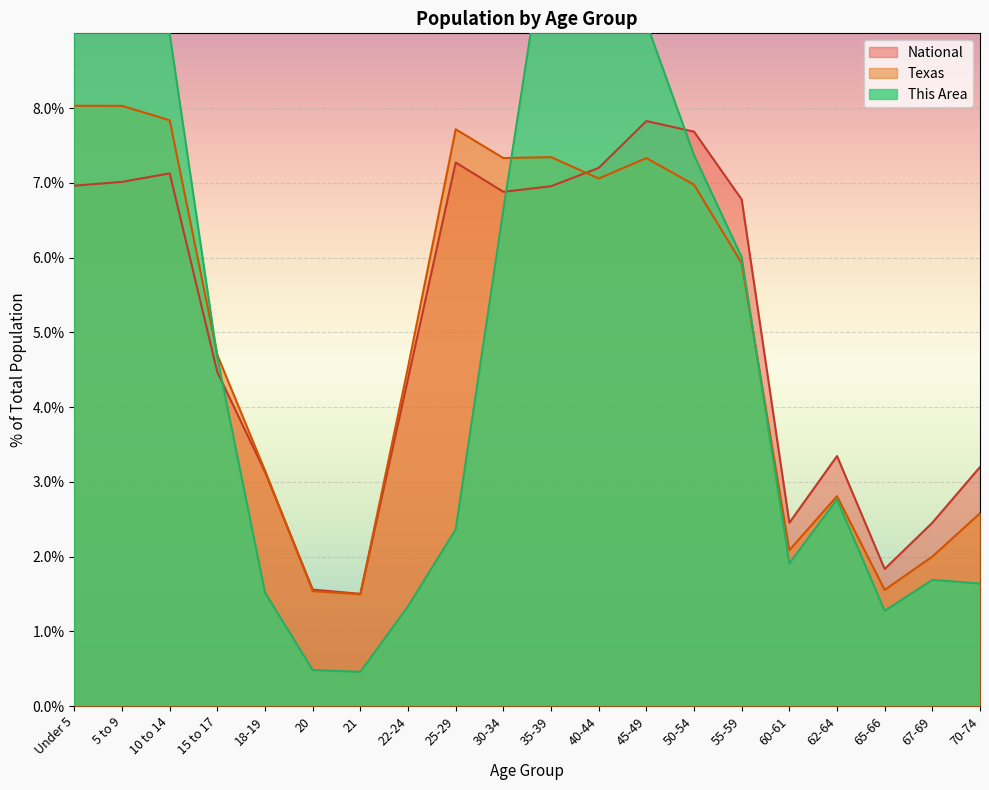

What is the sum of all This Area values?

100.0